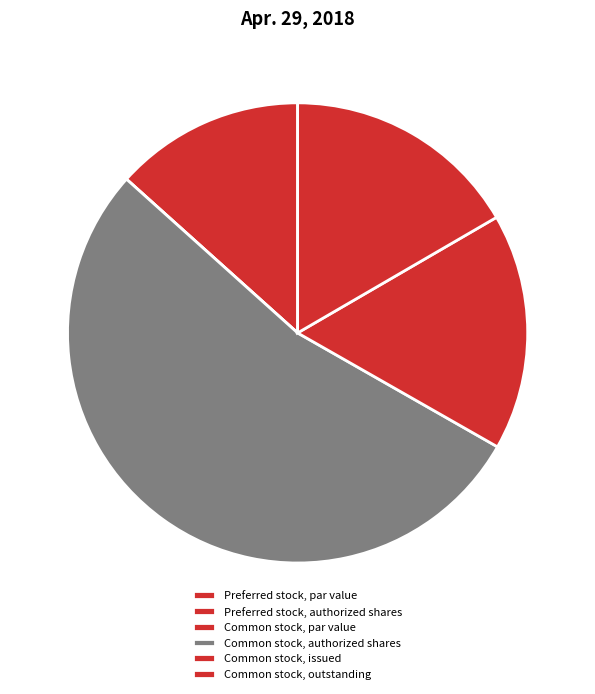

Which slice is the largest?

Common stock, authorized shares